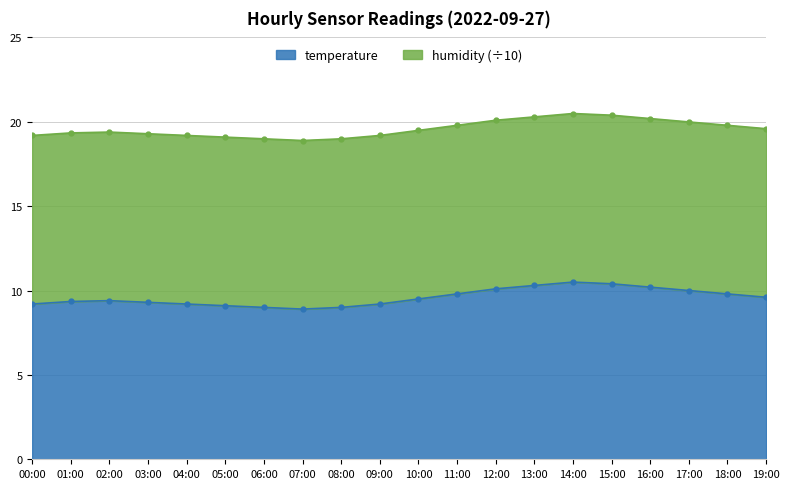

The temperature series shows 9.2 at 00:00. True or false?

True